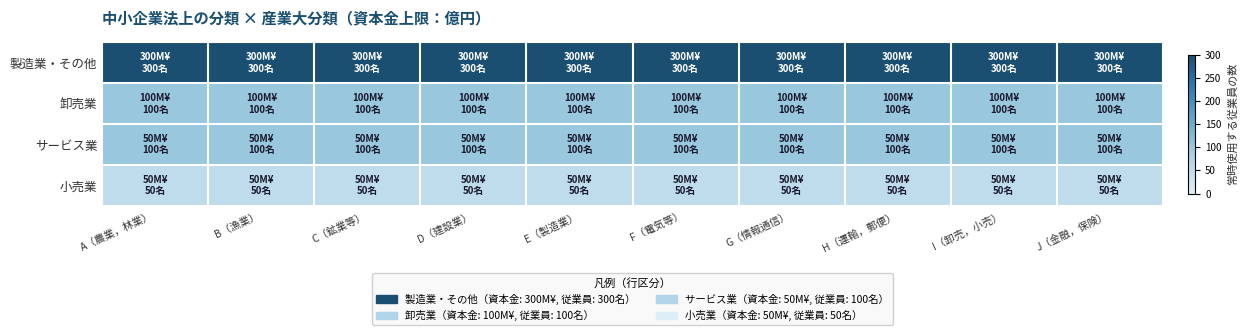

Reading left to right, extract all data points from this chart.

製造業・その他: A（農業，林業）=300	B（漁業）=300	C（鉱業等）=300	D（建設業）=300	E（製造業）=300	F（電気等）=300	G（情報通信）=300	H（運輸，郵便）=300	I（卸売，小売）=300	J（金融，保険）=300
卸売業: A（農業，林業）=100	B（漁業）=100	C（鉱業等）=100	D（建設業）=100	E（製造業）=100	F（電気等）=100	G（情報通信）=100	H（運輸，郵便）=100	I（卸売，小売）=100	J（金融，保険）=100
サービス業: A（農業，林業）=100	B（漁業）=100	C（鉱業等）=100	D（建設業）=100	E（製造業）=100	F（電気等）=100	G（情報通信）=100	H（運輸，郵便）=100	I（卸売，小売）=100	J（金融，保険）=100
小売業: A（農業，林業）=50	B（漁業）=50	C（鉱業等）=50	D（建設業）=50	E（製造業）=50	F（電気等）=50	G（情報通信）=50	H（運輸，郵便）=50	I（卸売，小売）=50	J（金融，保険）=50